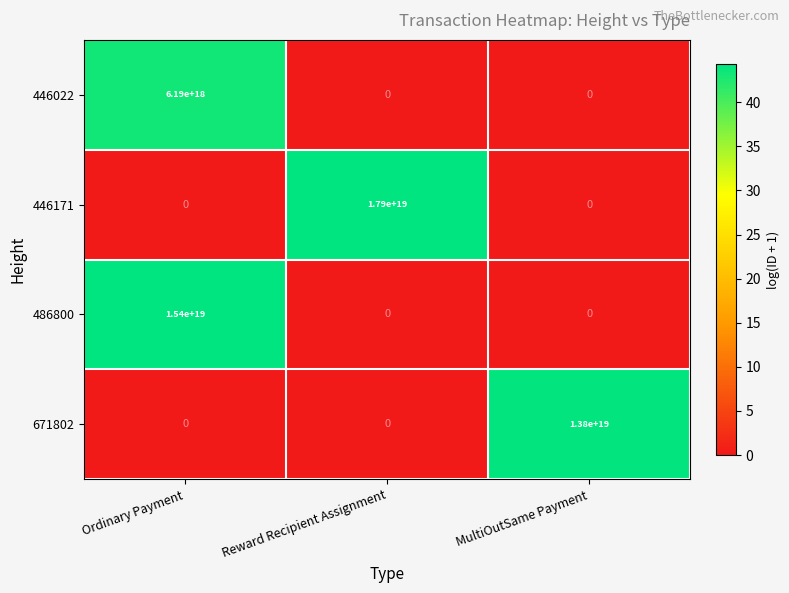

At which label does 671802 reach its peak?

MultiOutSame Payment